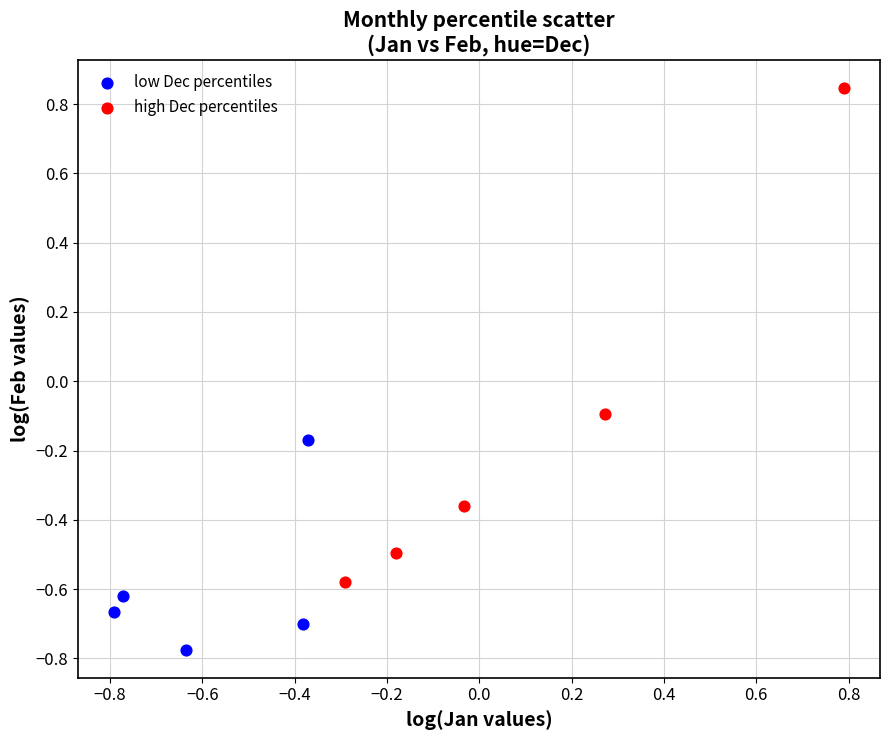

Which series reaches the maximum Y coordinate?

high Dec percentiles